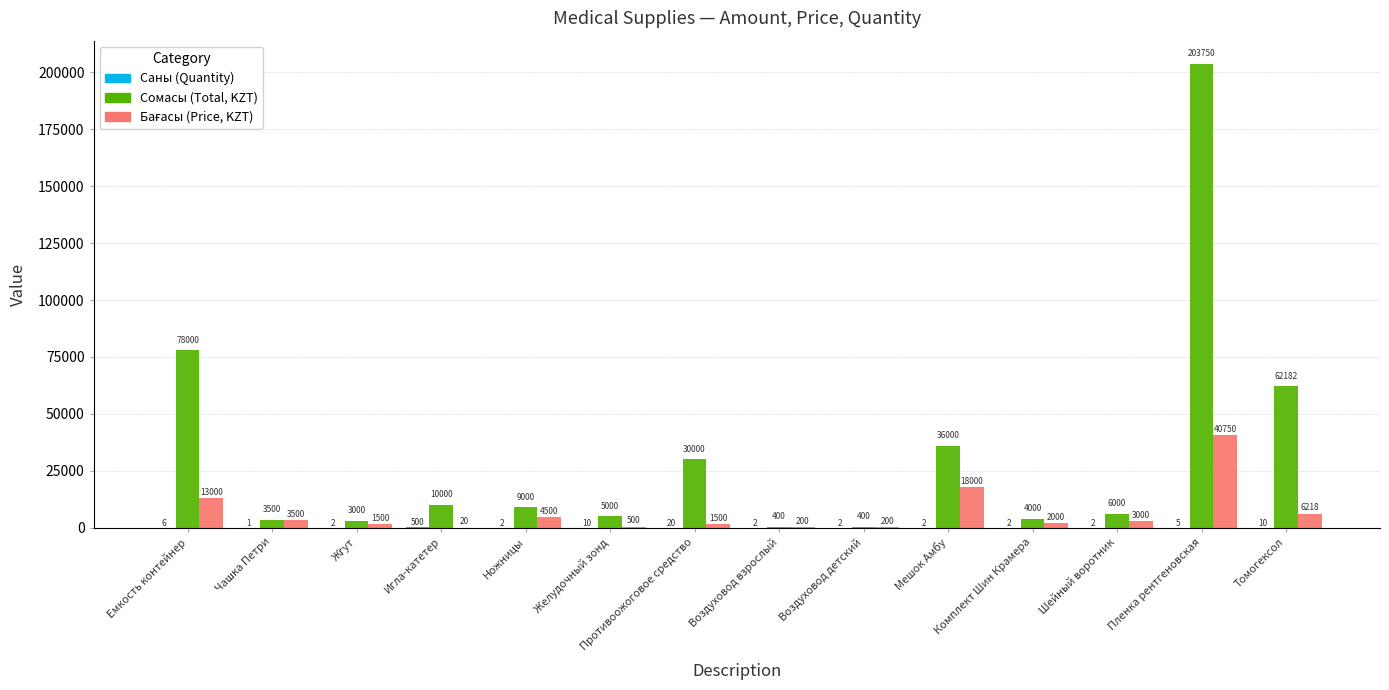

What is the total value across all series at Жгут?

4502.0